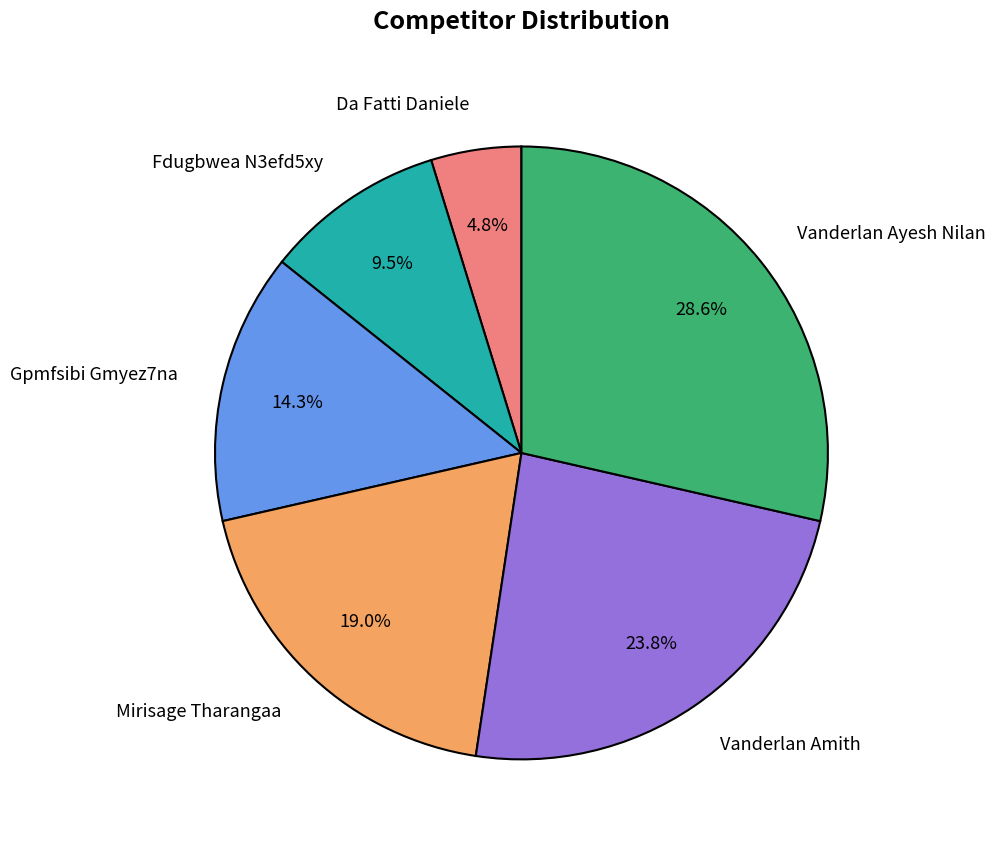

How many slices are in this pie chart?

6